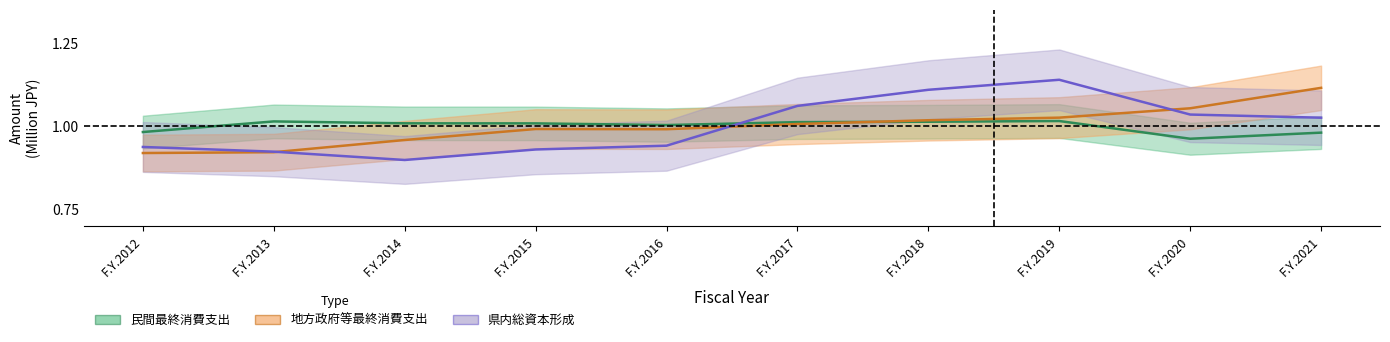

What is the value of the 県内総資本形成 point at the 9th from the left?

1.0